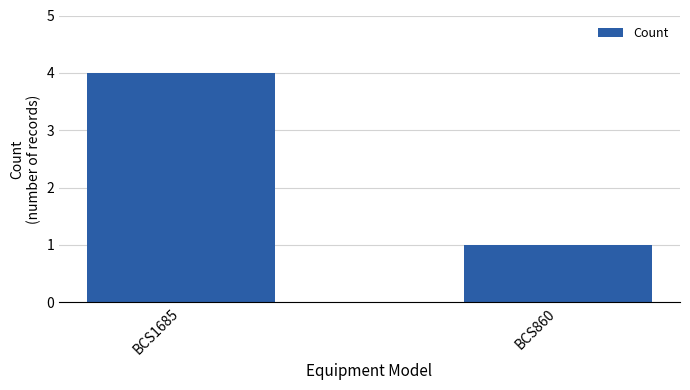

Between BCS860 and BCS1685, which is larger?

BCS1685